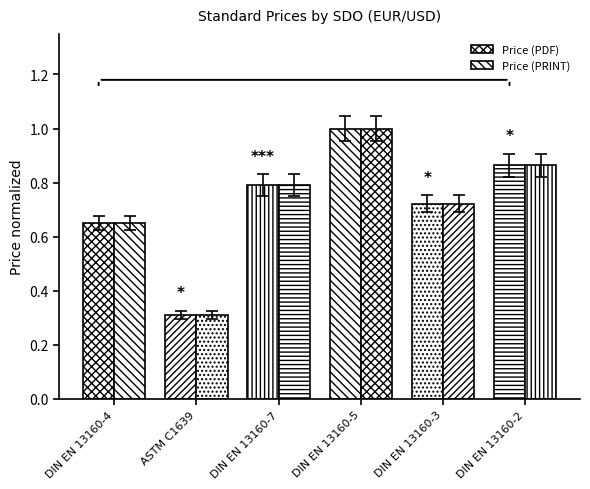

How many distinct data groups are displayed?

2